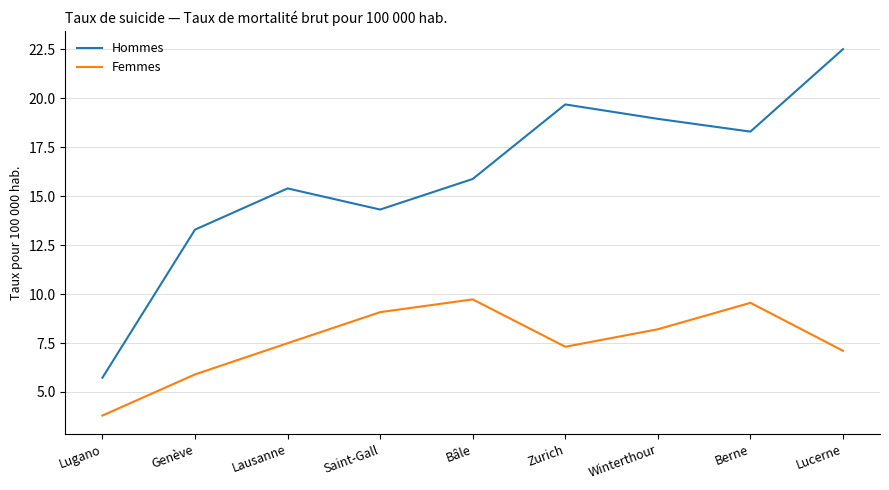

Rank the series at Lugano from lowest to highest value.

Femmes, Hommes